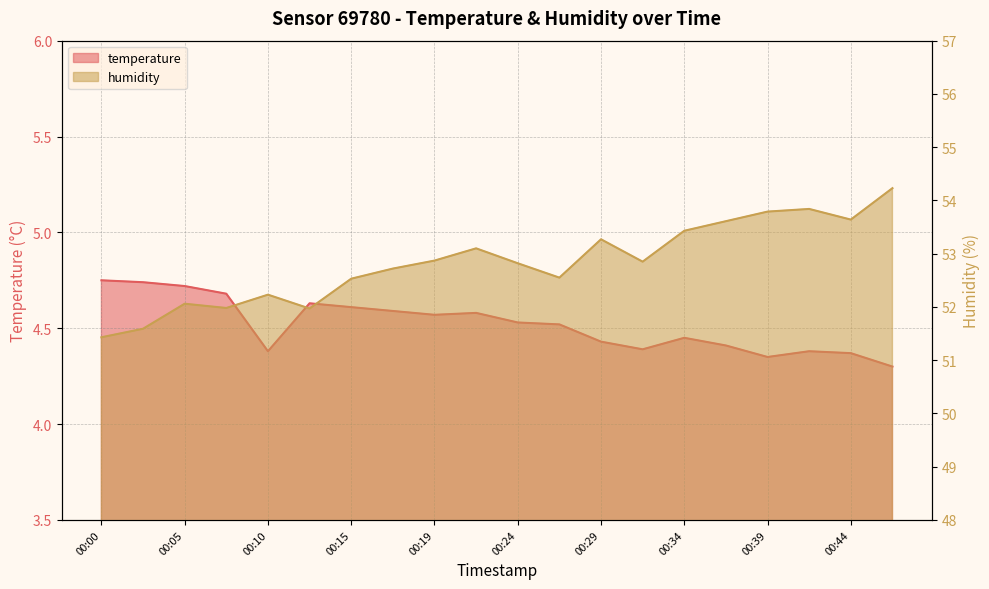

Reading right to left, transcribe all the data shown in this chart.

temperature: 00:46=4.3	00:44=4.4	00:41=4.4	00:39=4.3	00:37=4.4	00:34=4.5	00:32=4.4	00:29=4.4	00:27=4.5	00:24=4.5	00:22=4.6	00:19=4.6	00:17=4.6	00:15=4.6	00:12=4.6	00:10=4.4	00:07=4.7	00:05=4.7	00:02=4.7	00:00=4.8
humidity: 00:46=54.2	00:44=53.6	00:41=53.8	00:39=53.8	00:37=53.6	00:34=53.4	00:32=52.9	00:29=53.3	00:27=52.5	00:24=52.8	00:22=53.1	00:19=52.9	00:17=52.7	00:15=52.5	00:12=52.0	00:10=52.2	00:07=52.0	00:05=52.1	00:02=51.6	00:00=51.4